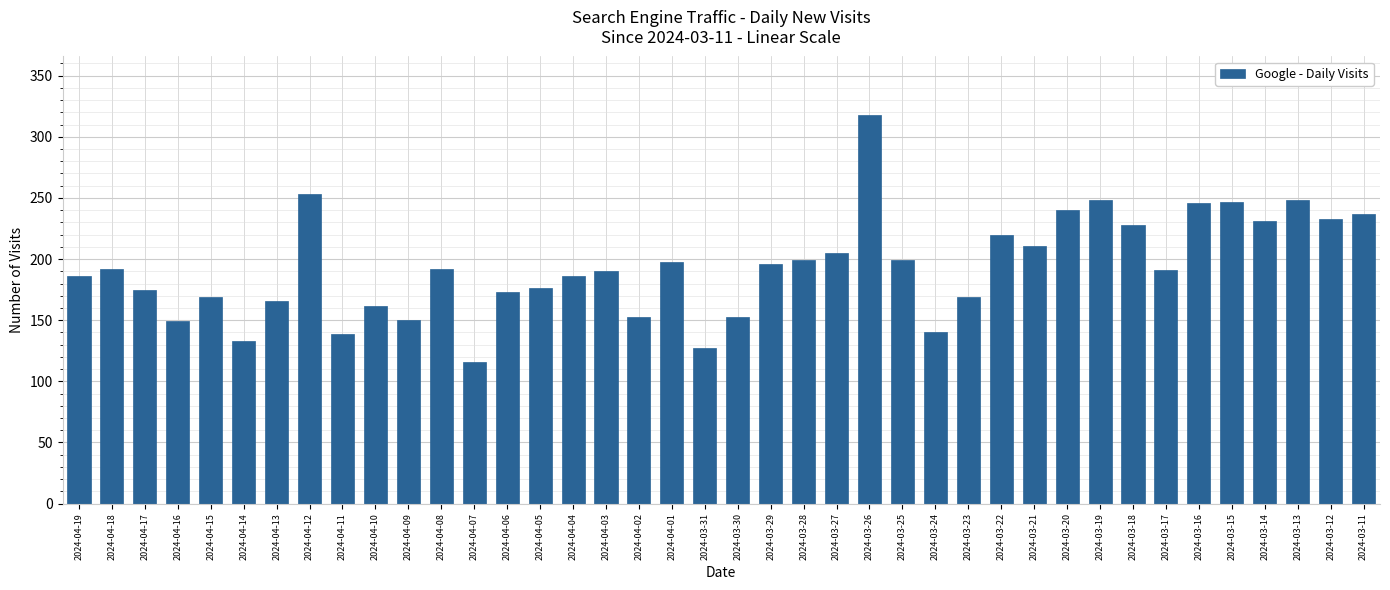

What position from the left is 2024-04-02?

18